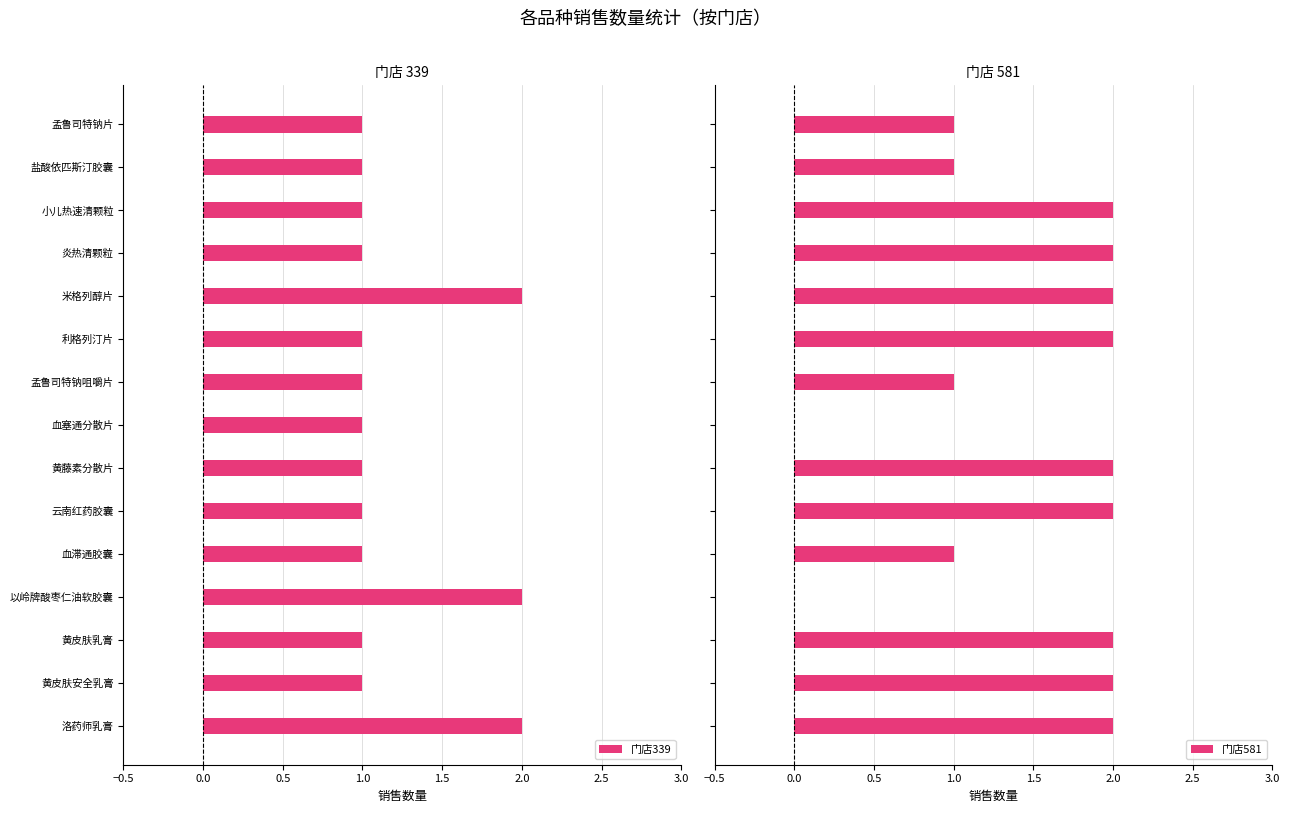

True or false: 门店339 has a value of 2 at 血滞通胶囊.

False